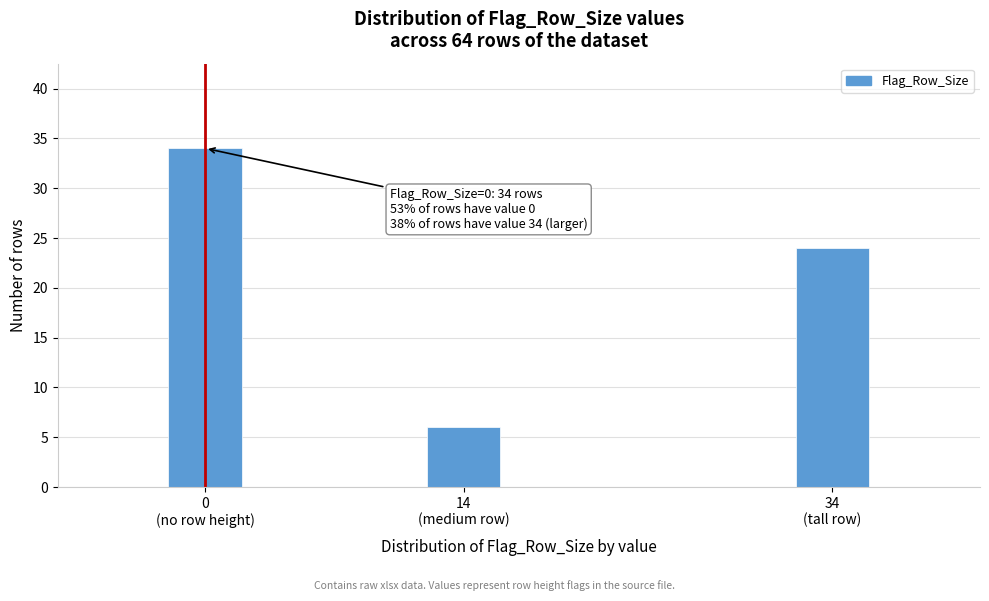

Reading left to right, extract all data points from this chart.

34	6	24